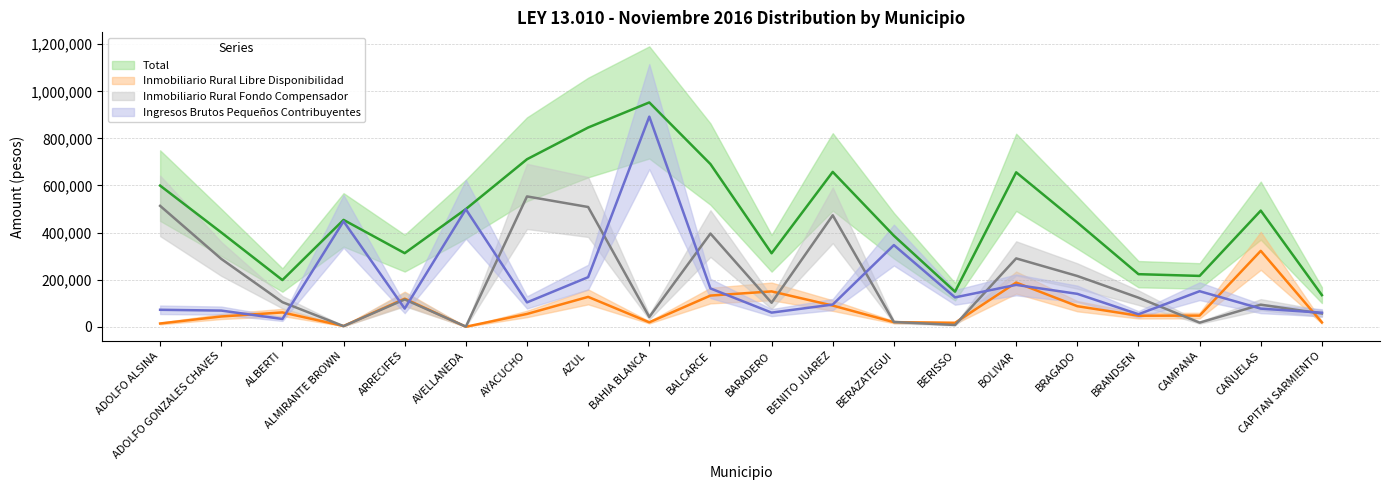

How many values in the Ingresos Brutos Pequeños Contribuyentes series are below 124806?

10